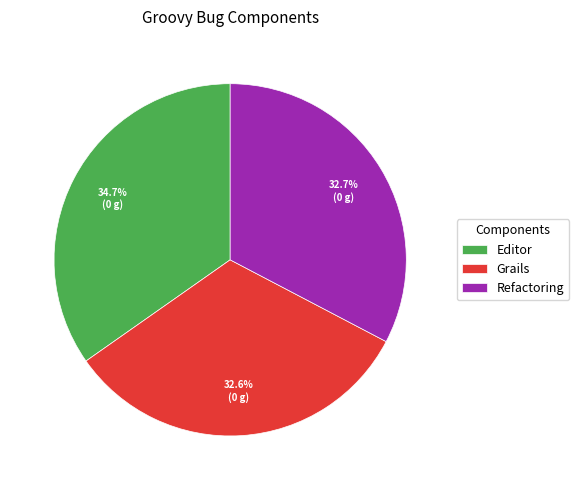

The Editor slice represents 35% of the pie. True or false?

True